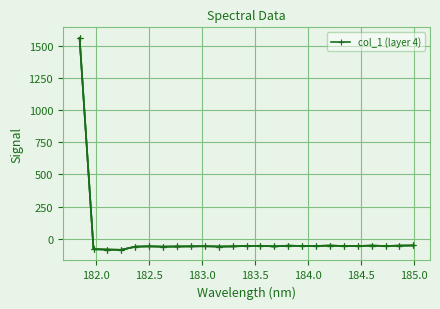

How many interior local peaks (higher than both neighbors) does the data have?

6